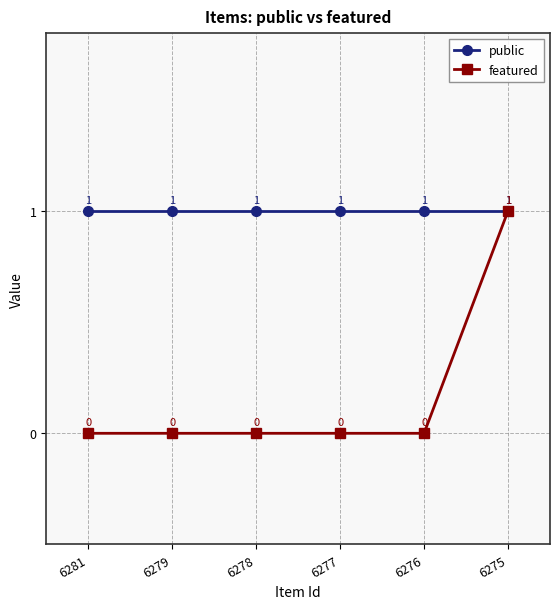

Reading right to left, transcribe all the data shown in this chart.

public: 6275=1	6276=1	6277=1	6278=1	6279=1	6281=1
featured: 6275=1	6276=0	6277=0	6278=0	6279=0	6281=0